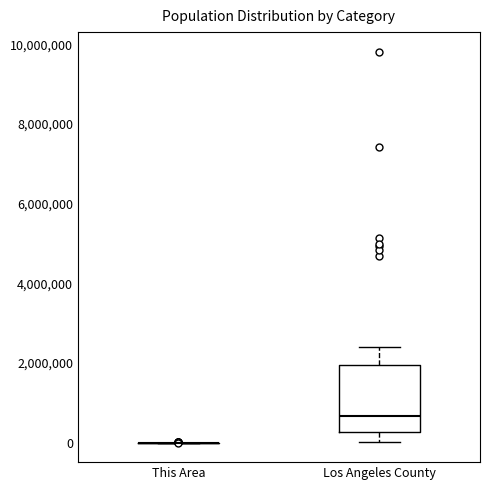

Which box is the tallest, from its lower edge to its upper edge?

Los Angeles County